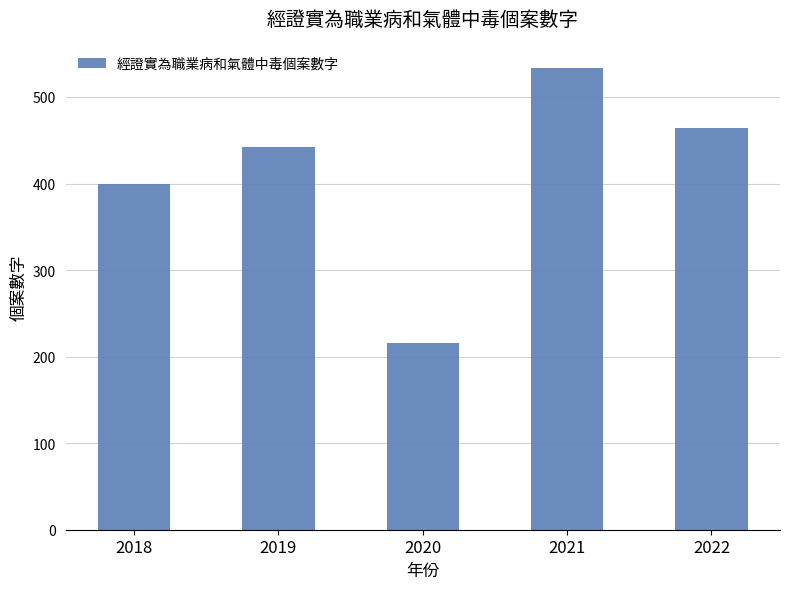

Rank the categories by value from highest to lowest.

2021, 2022, 2019, 2018, 2020